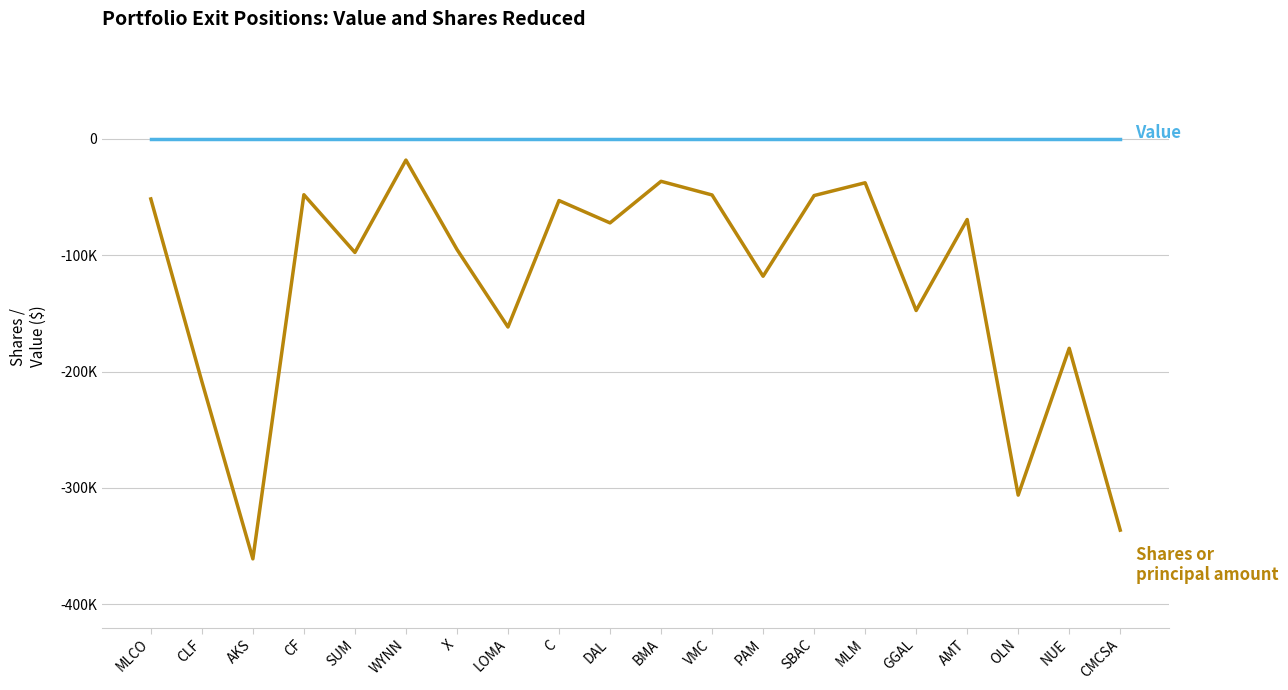

What is the label of the 2nd point from the right?

NUE